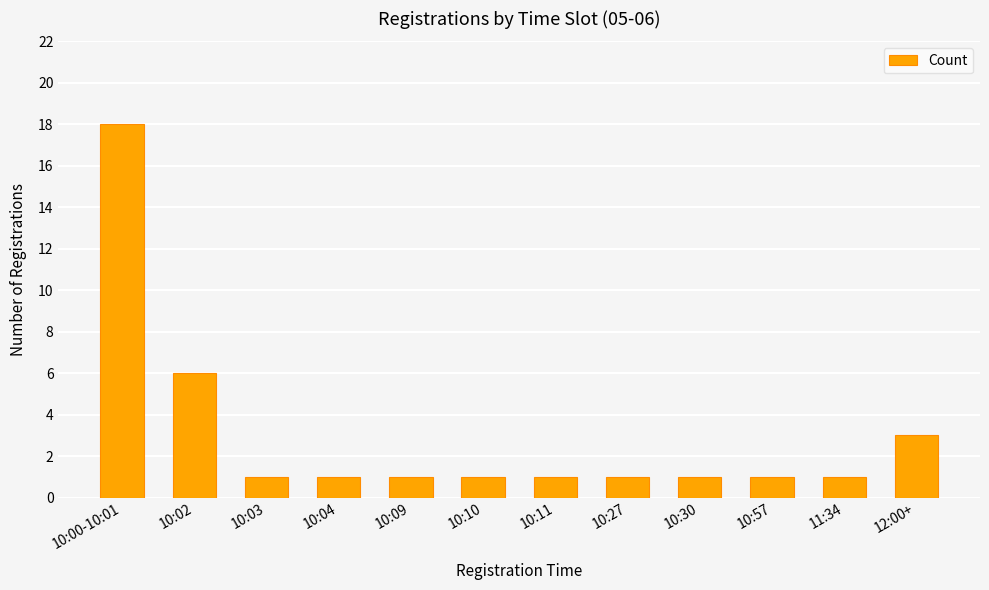

Reading left to right, list all the values displayed in this chart.

18	6	1	1	1	1	1	1	1	1	1	3